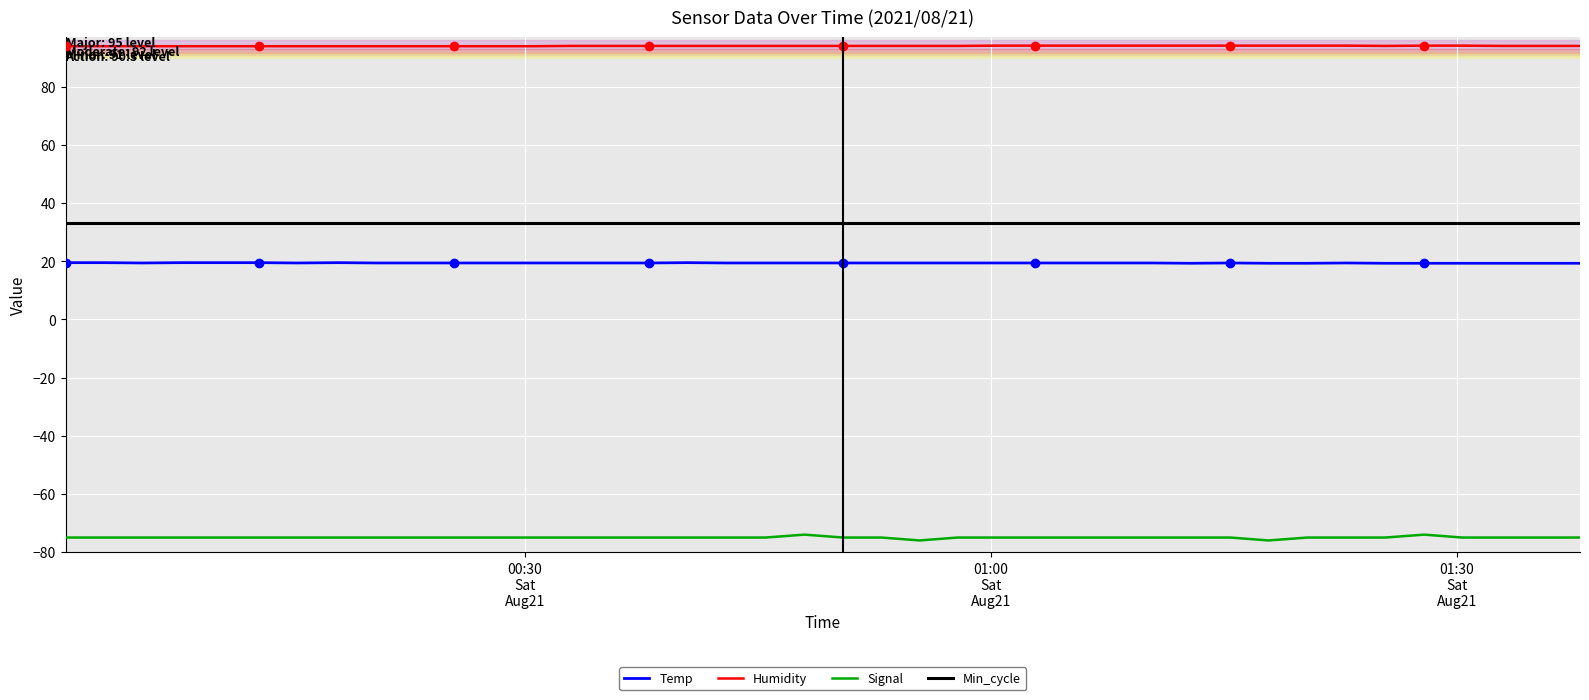

What is the lowest value of the Min_cycle series?

33.0